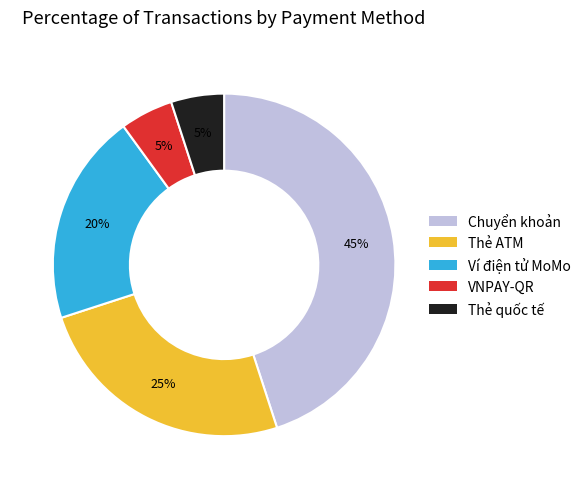

To the nearest percent, what is the difference between the largest and smallest slice percentages?

40%